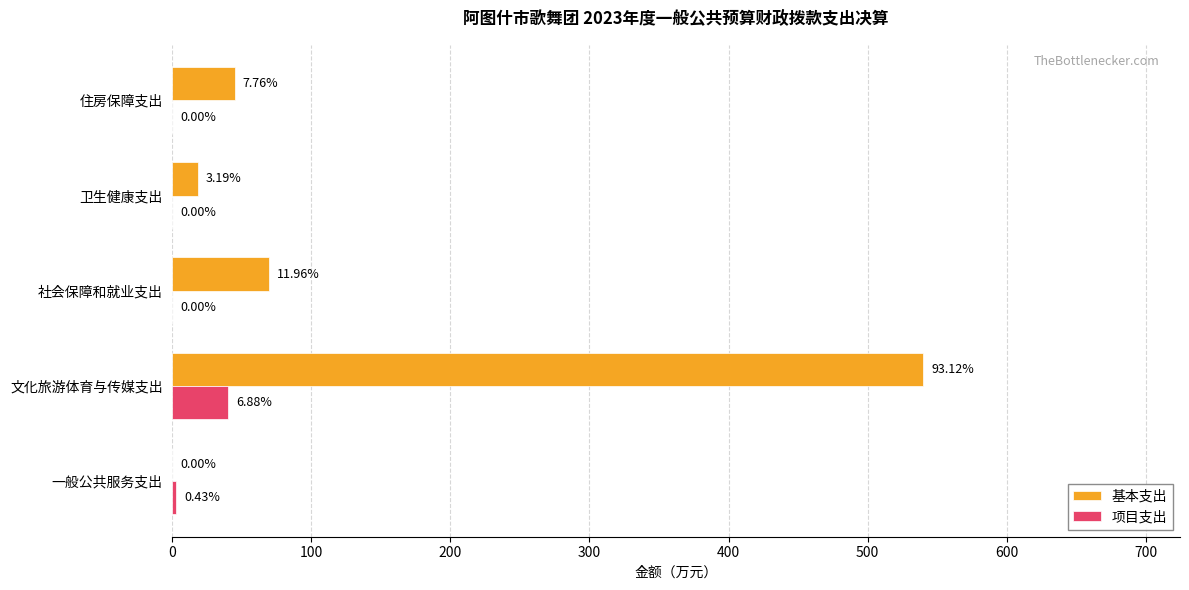

What are all the series names shown in the legend?

基本支出, 项目支出